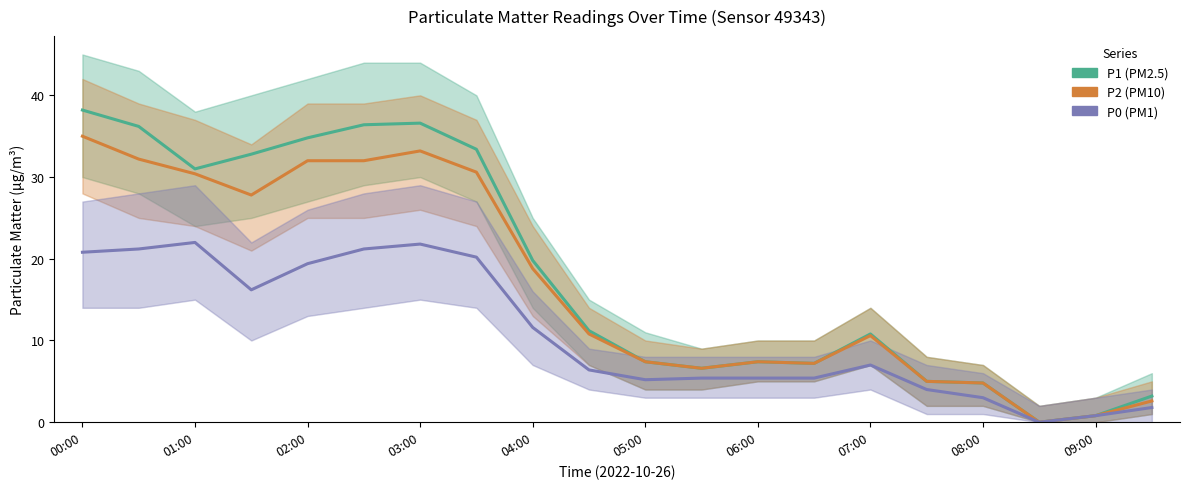

Is it true that P2 equals 6.6 at 11?

True